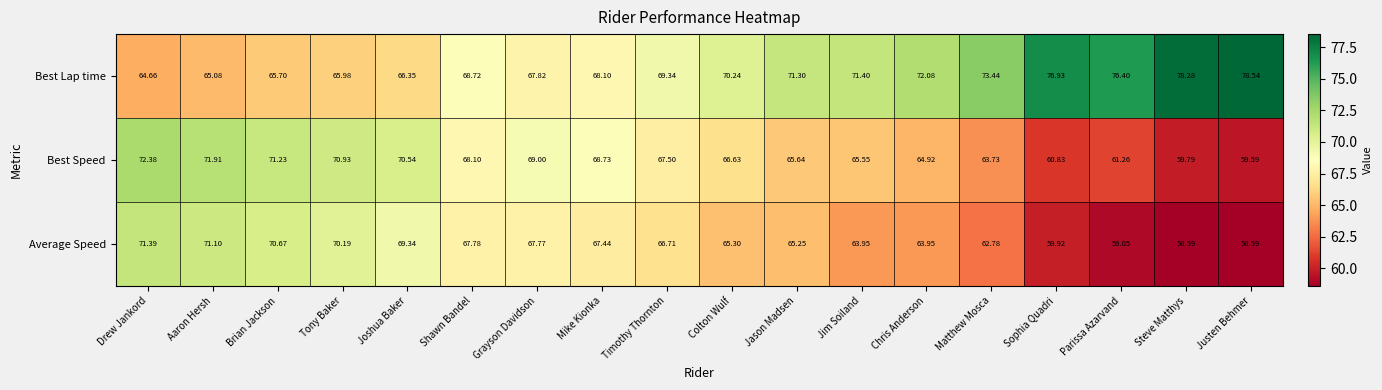

Which series has the largest total across all categories?

Best Lap time